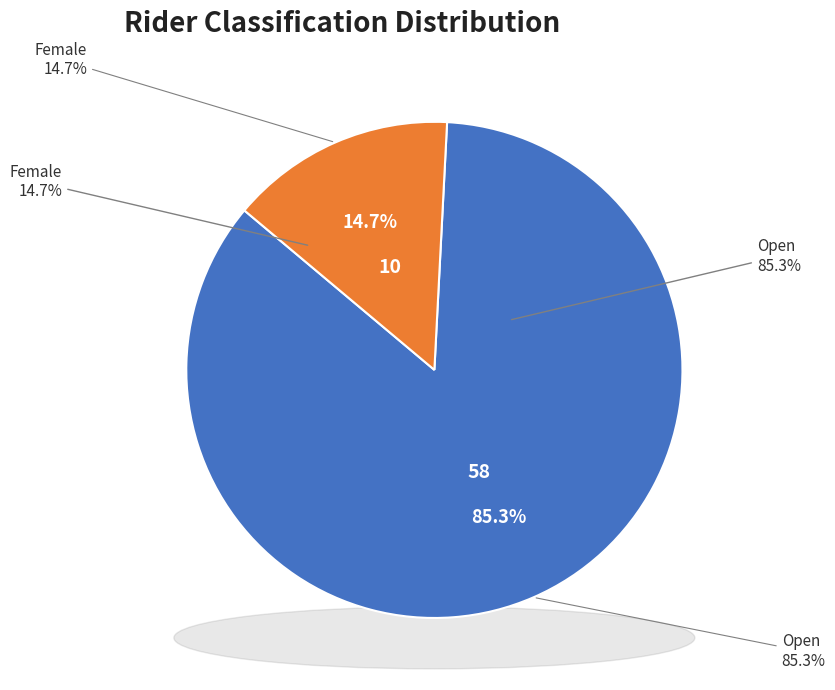

To the nearest percent, what percentage of the pie is Female?

15%